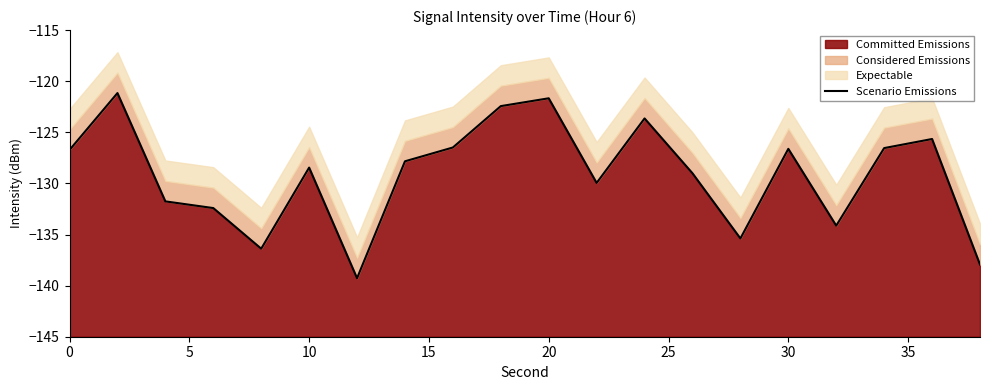

What is the lowest value of the Committed Emissions series?

-139.3